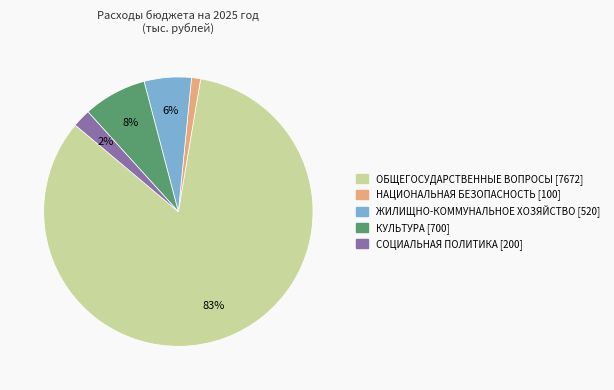

Does any single category account for the majority?

Yes